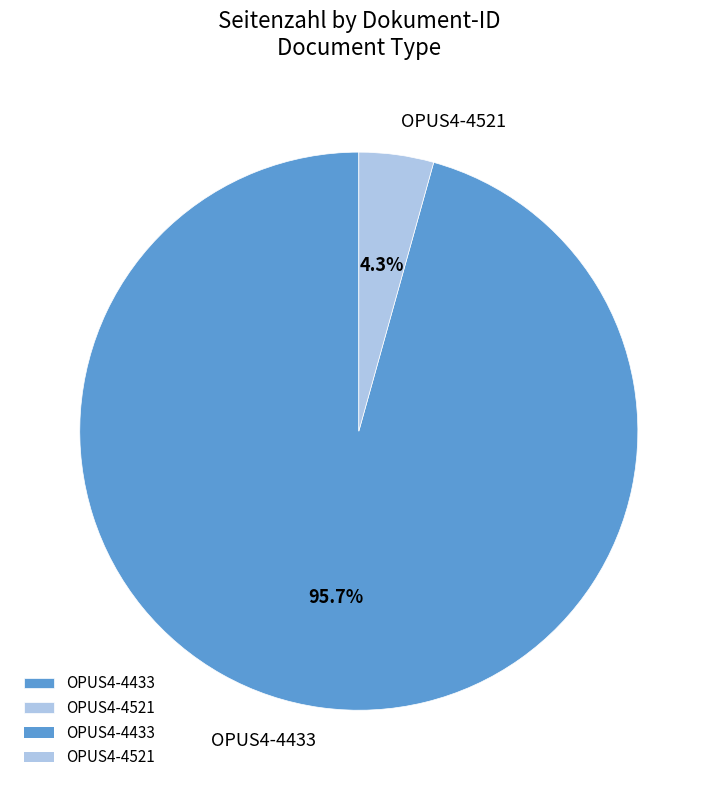

To the nearest percent, what percentage of the pie is OPUS4-4433?

96%